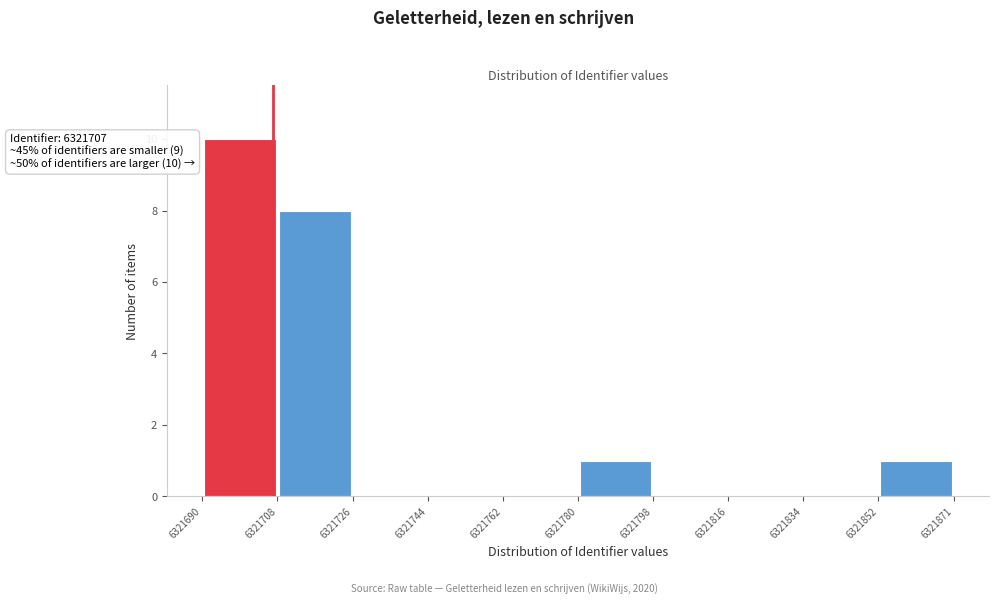

Which range on the x-axis has the tallest bar?

6321690 to 6321708